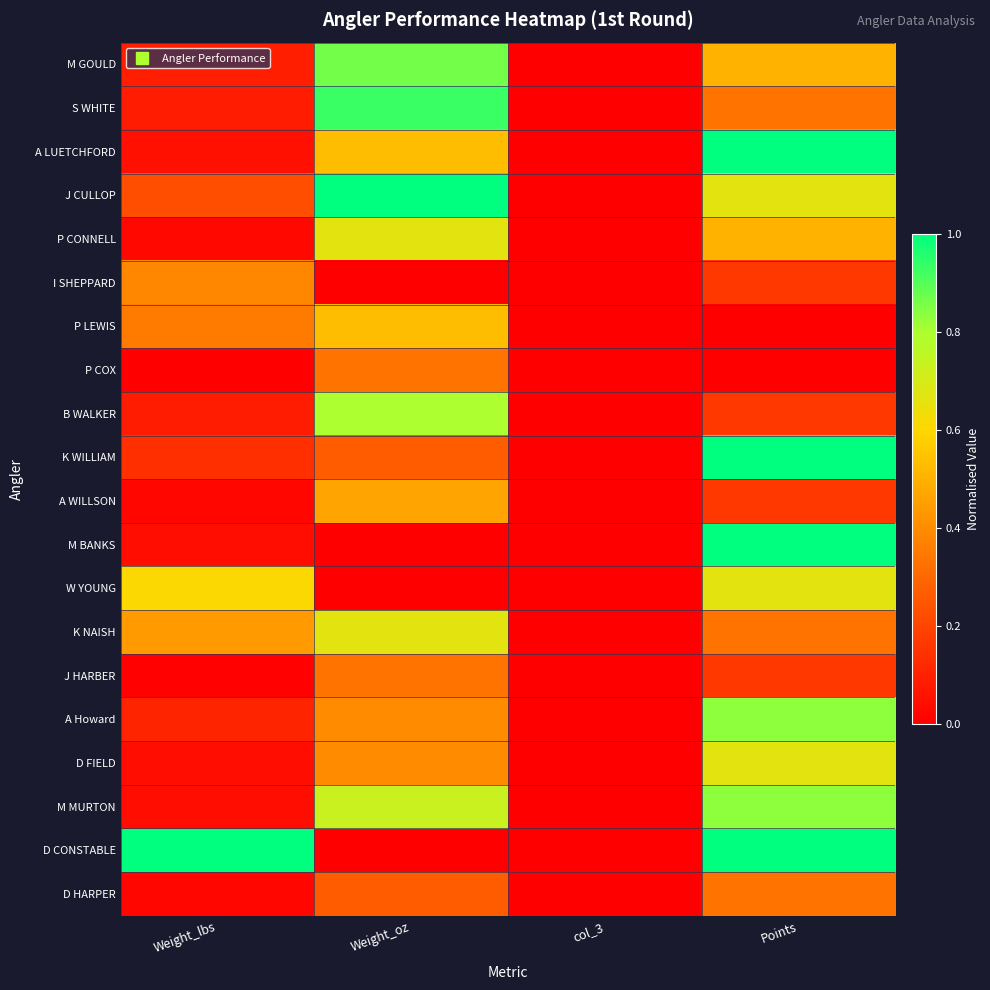

Rank the series by their maximum value, from lowest to highest.

P COX, J HARBER, D HARPER, I SHEPPARD, A WILLSON, P LEWIS, P CONNELL, W YOUNG, K NAISH, D FIELD, B WALKER, A Howard, M MURTON, M GOULD, S WHITE, A LUETCHFORD, J CULLOP, K WILLIAM, M BANKS, D CONSTABLE